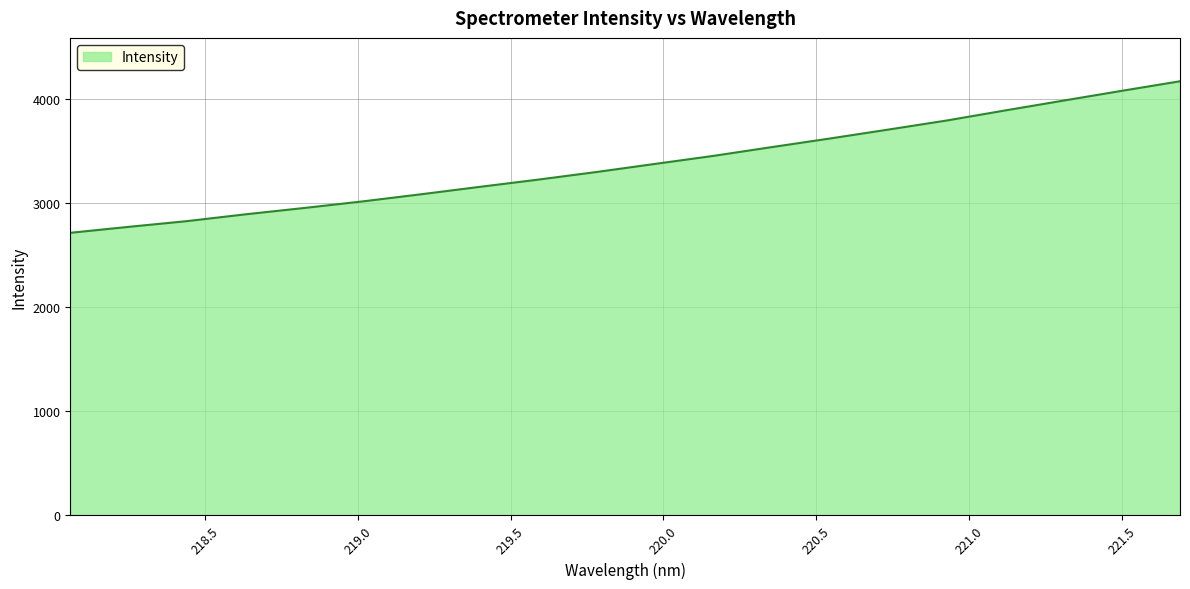

What is the maximum value shown in the chart?

4175.4